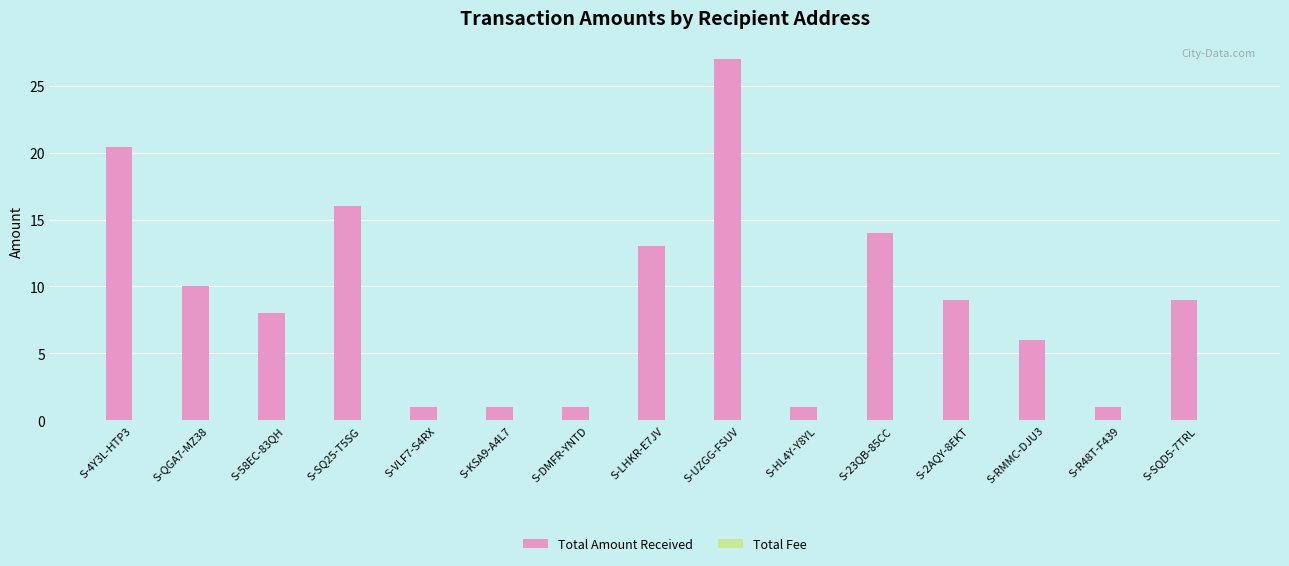

True or false: Total Amount Received has a value of 1.0 at S-VLF7-S4RX.

True